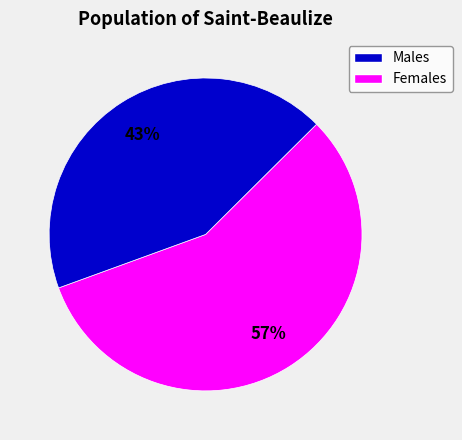

To the nearest percent, what is the difference between the largest and smallest slice percentages?

14%